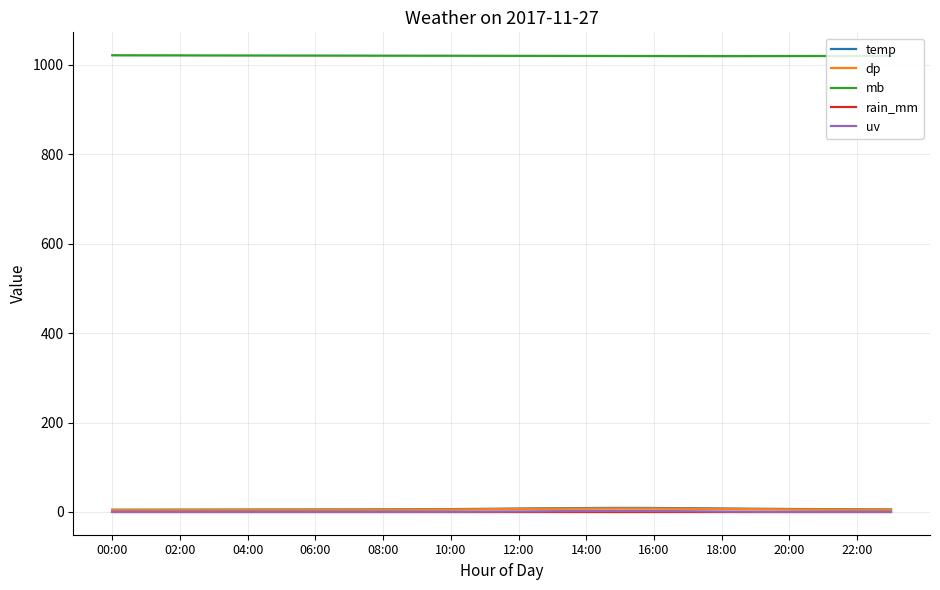

At which category is the sum across all series the highest?

15